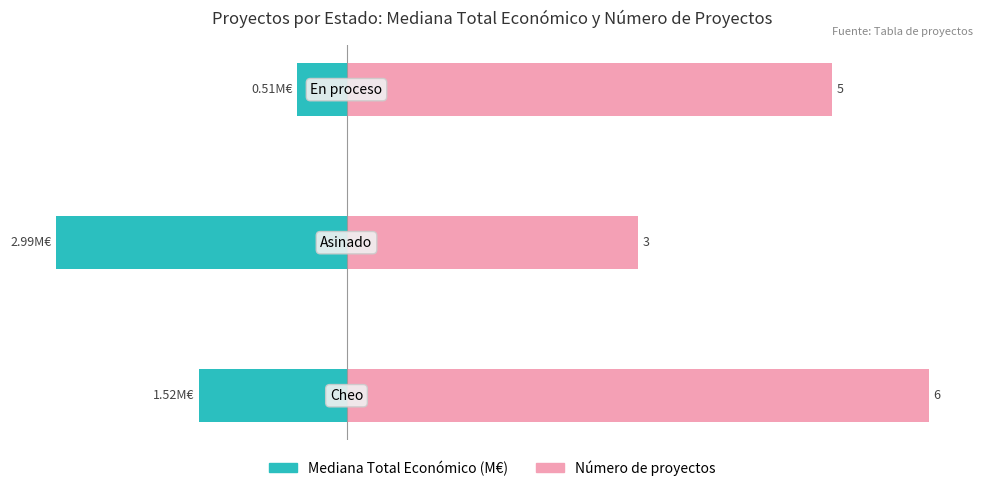

True or false: Número de proyectos has a value of 3.0 at −2.

True